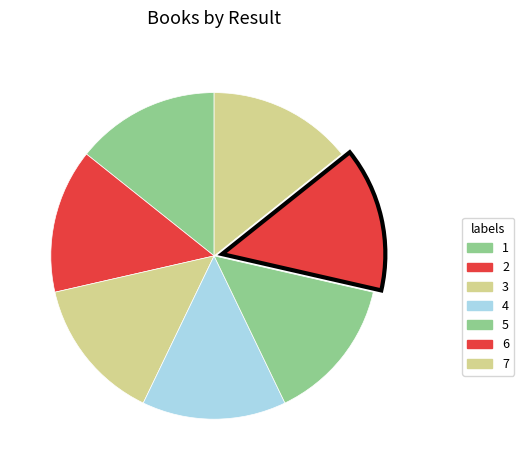

Approximately how many times larger is the value at 1 compared to 5?

1.0